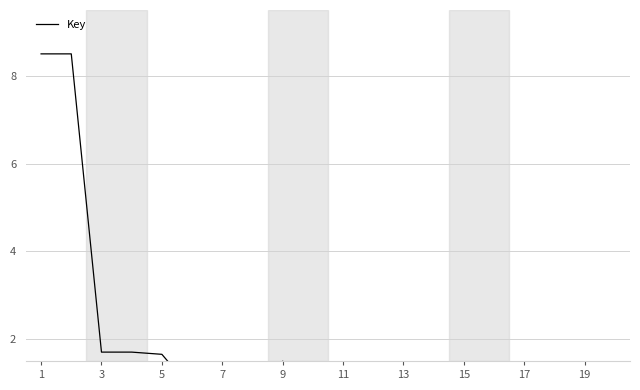

Does the chart display data point markers on the line(s)?

No